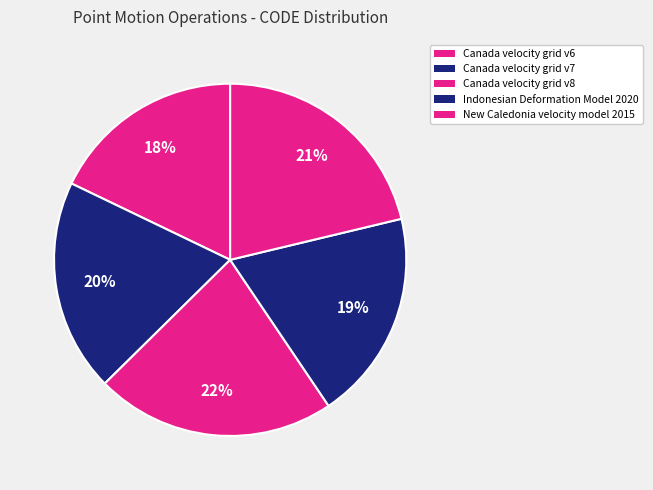

To the nearest percent, what is the combined percentage of Canada velocity grid v8 and Indonesian Deformation Model 2020?

41%